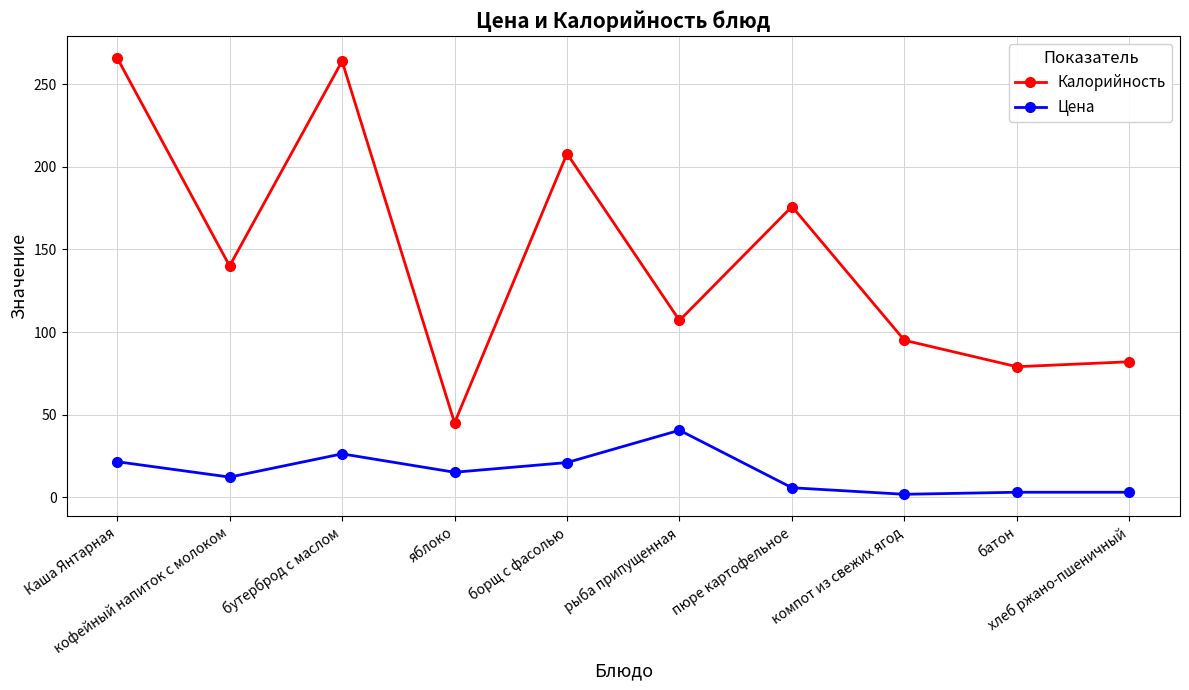

At which label does Калорийность first exceed 140?

Каша Янтарная